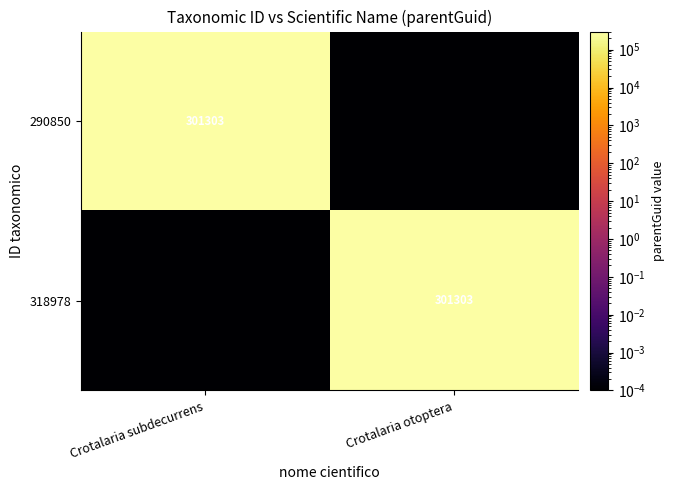

Where is 290850 nearest to the value 150651?

Crotalaria otoptera